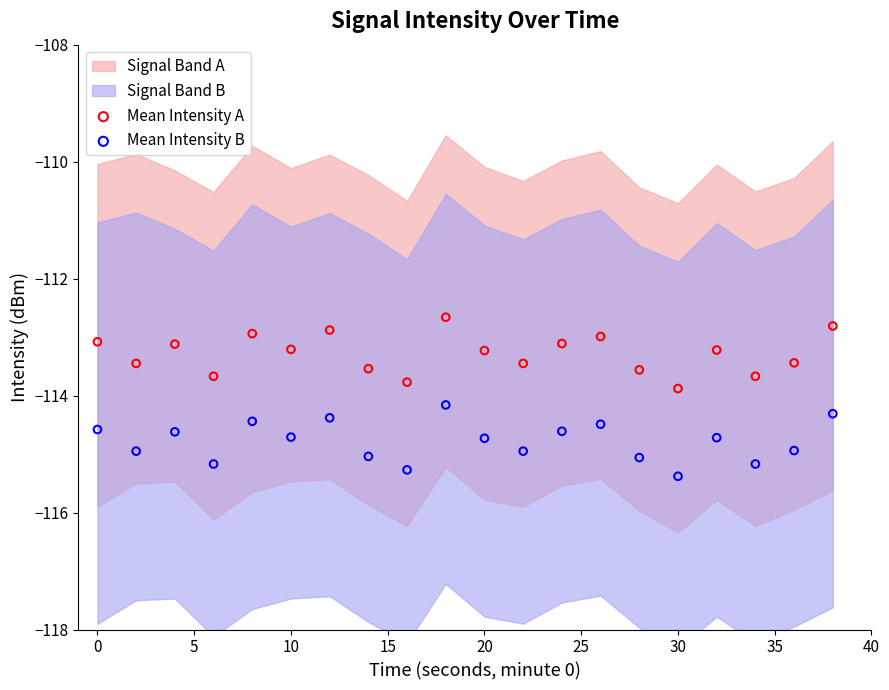

Which series contains the highest Y value?

Mean Intensity A